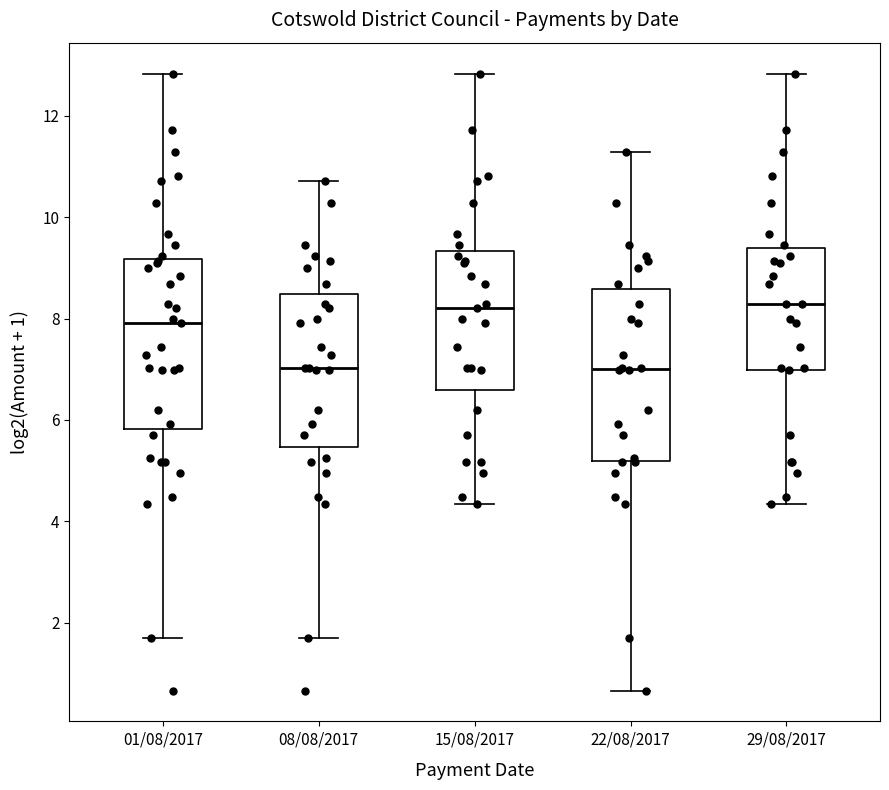

Reading left to right, read every box against the y-axis: the position of its median line, the range the box covers, and the ends of its whiskers. The values are not printed on the chart, so give them approximately, as read against the axis.

01/08/2017: median 8.0, box 5.8 to 9.2, whiskers 1.8 to 12.8
08/08/2017: median 7.0, box 5.4 to 8.4, whiskers 1.8 to 10.8
15/08/2017: median 8.2, box 6.6 to 9.4, whiskers 4.4 to 12.8
22/08/2017: median 7.0, box 5.2 to 8.6, whiskers 0.6 to 11.2
29/08/2017: median 8.2, box 7.0 to 9.4, whiskers 4.4 to 12.8